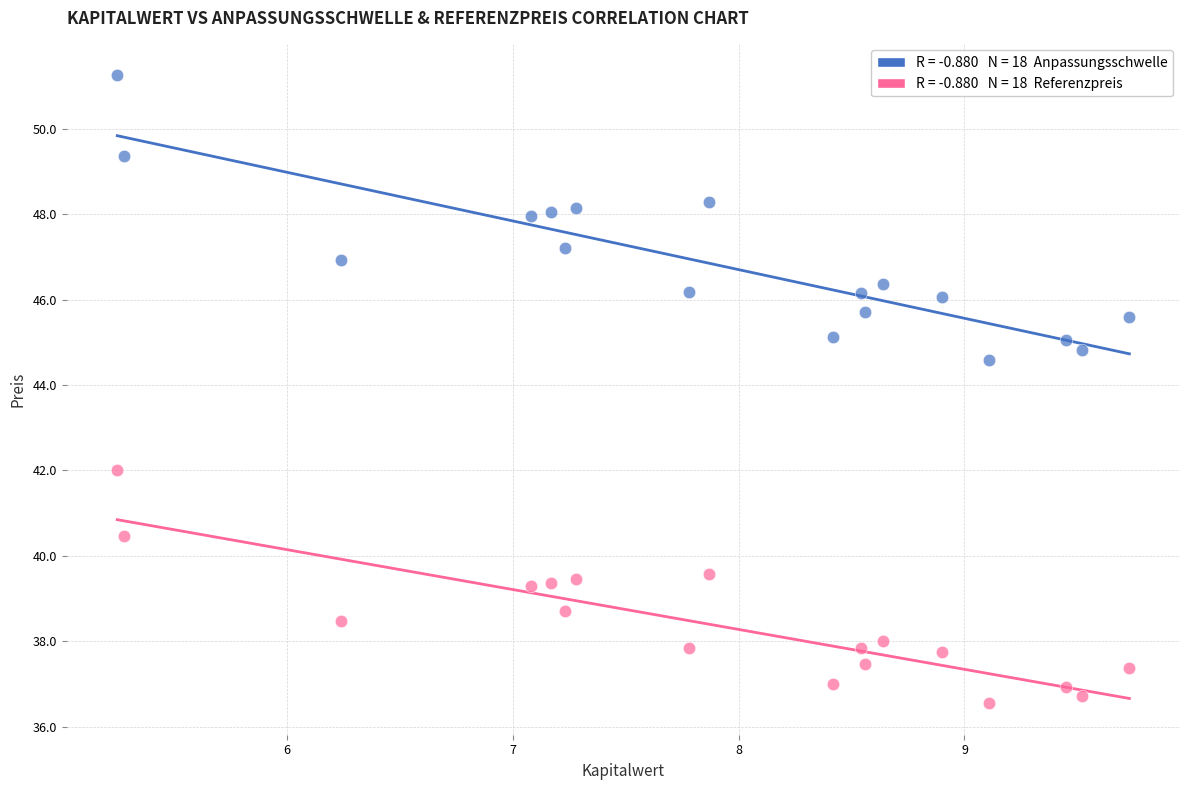

Across all data points, what is the range of Y values (max minus min)?

14.7